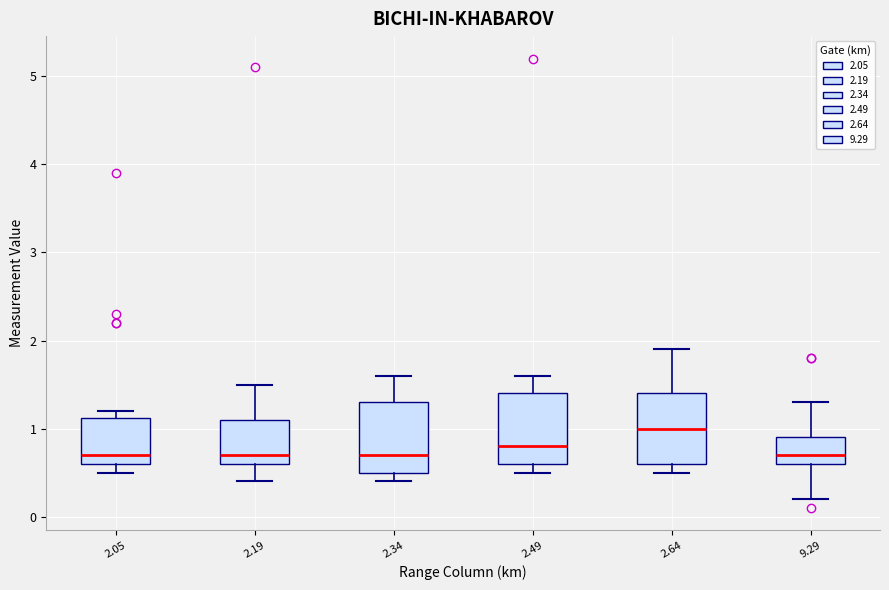

Which box's median line is the highest?

2.64